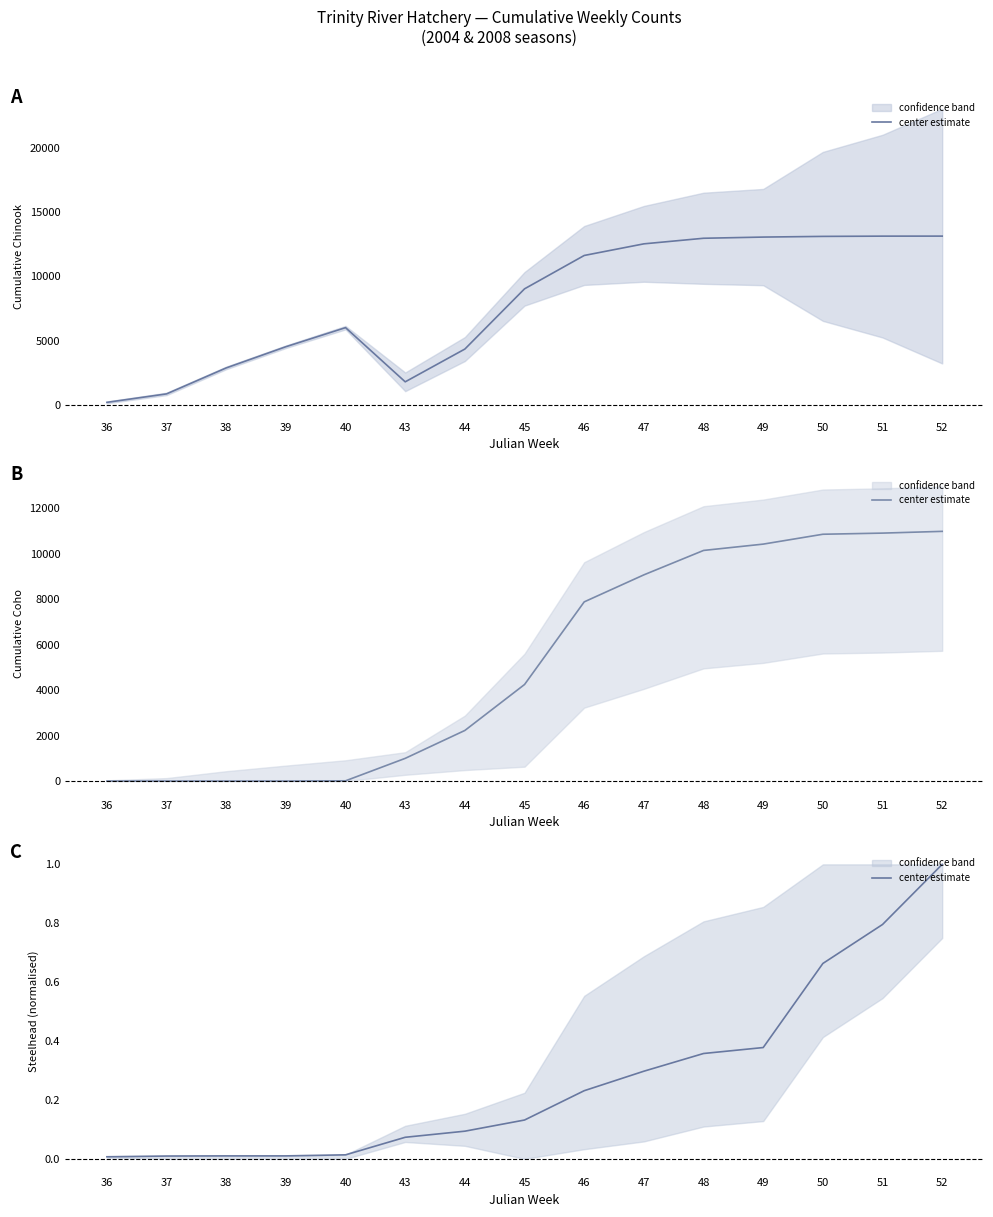

Reading left to right, transcribe all the data shown in this chart.

0.0	0.0	0.0	0.0	0.0	0.1	0.1	0.1	0.2	0.3	0.4	0.4	0.7	0.8	1.0